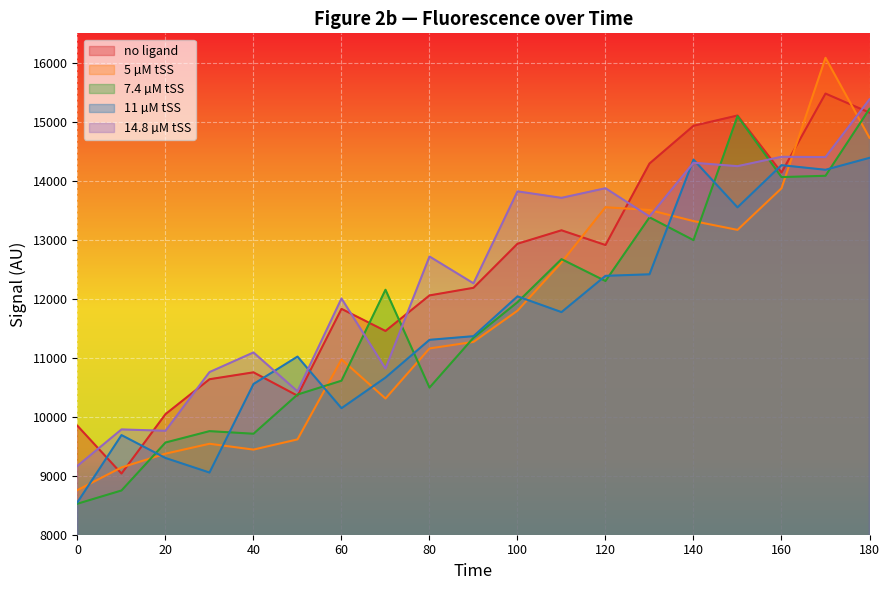

How many times do 11 µM tSS and 7.4 µM tSS cross each other?

11